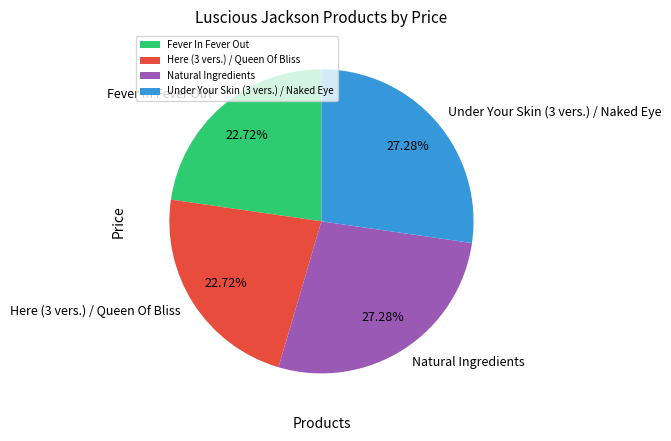

How many slices are in this pie chart?

4